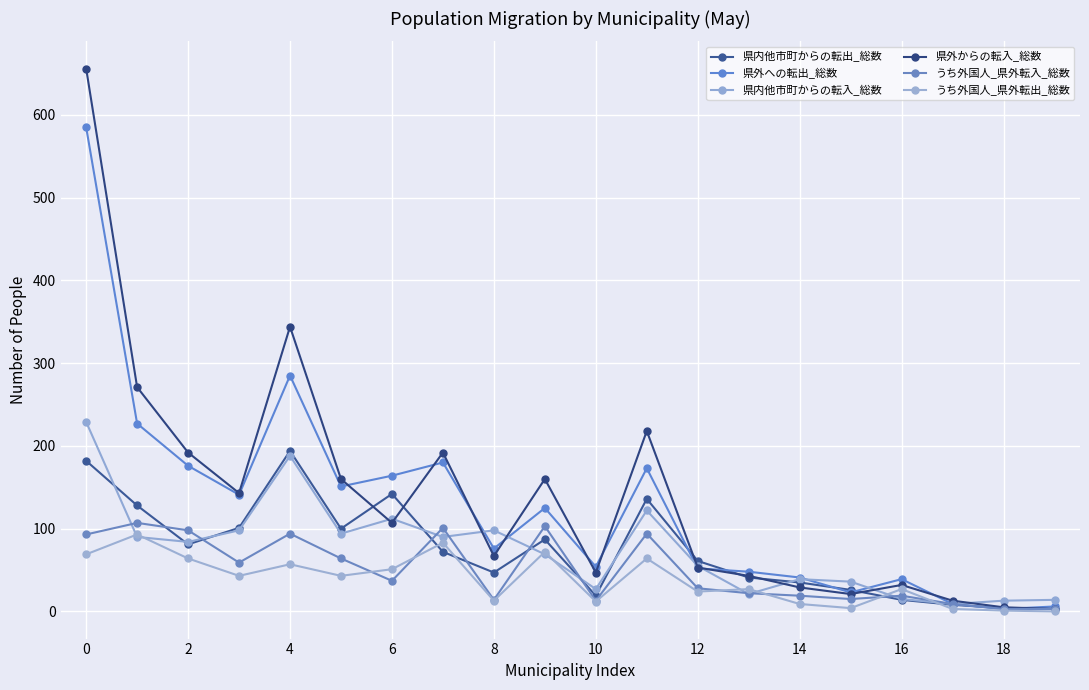

What are all the series names shown in the legend?

県内他市町からの転出_総数, 県外への転出_総数, 県内他市町からの転入_総数, 県外からの転入_総数, うち外国人_県外転入_総数, うち外国人_県外転出_総数